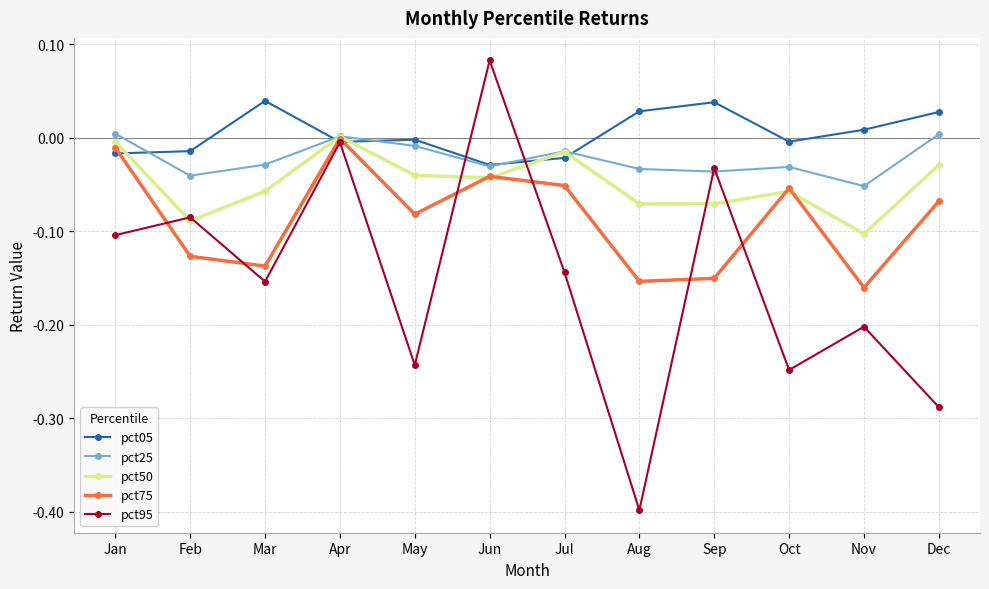

At which category is the sum across all series the highest?

Apr